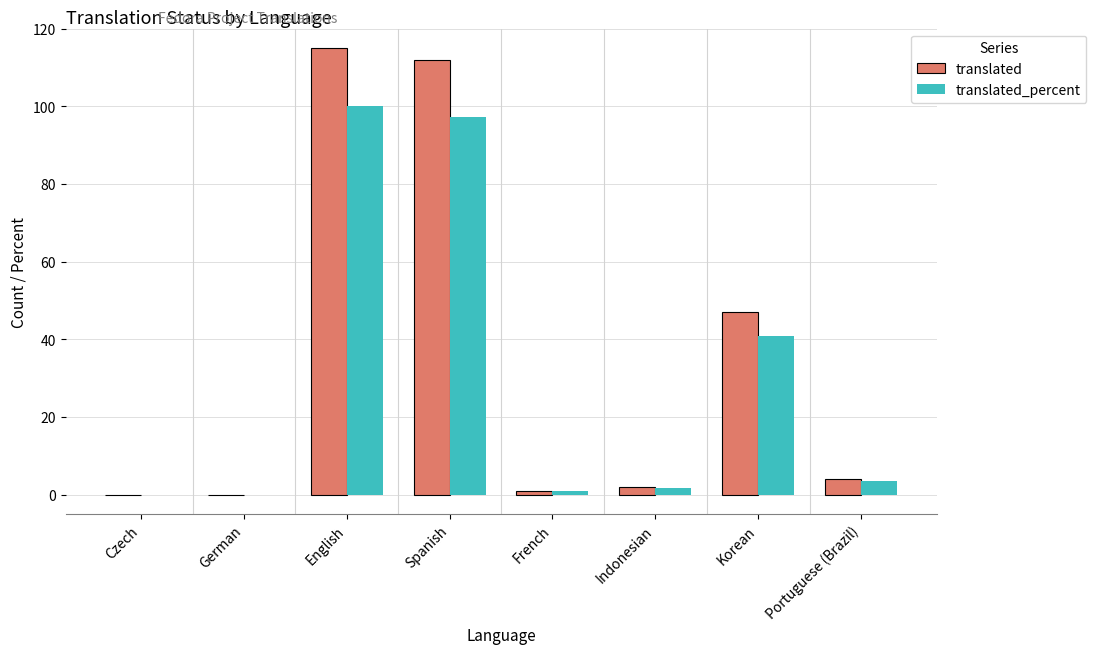

Reading left to right, transcribe all the data shown in this chart.

translated: 0.0	0.0	115.0	112.0	1.0	2.0	47.0	4.0
translated_percent: 0.0	0.0	100.0	97.3	0.8	1.7	40.8	3.4